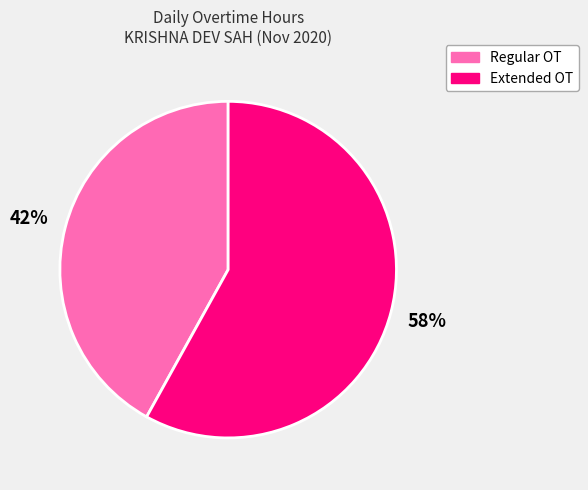

To the nearest percent, what is the average slice percentage?

50%